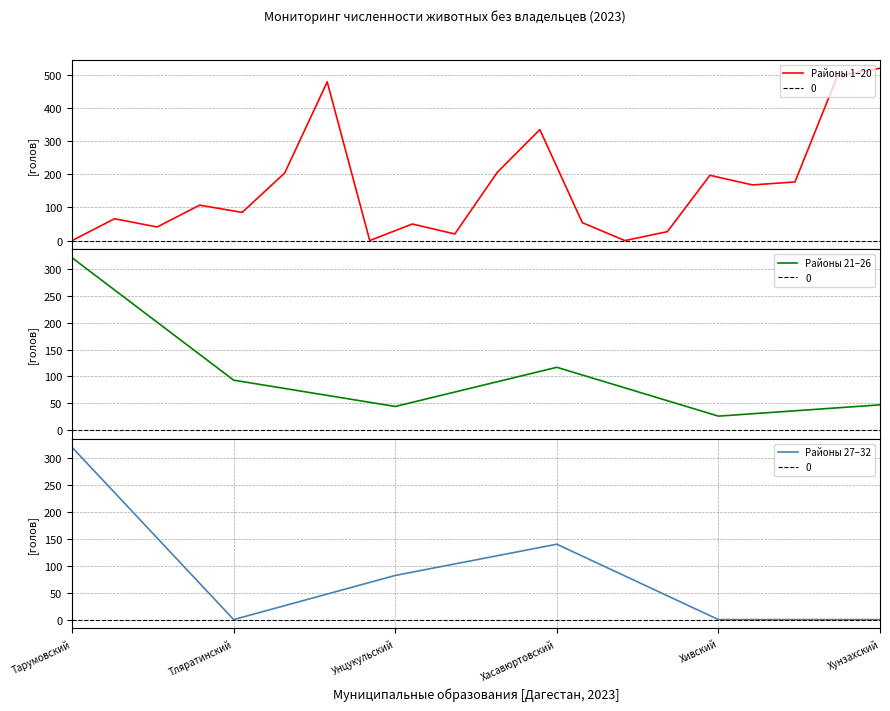

What is the change in value from Агульский to Каякентский?

+177